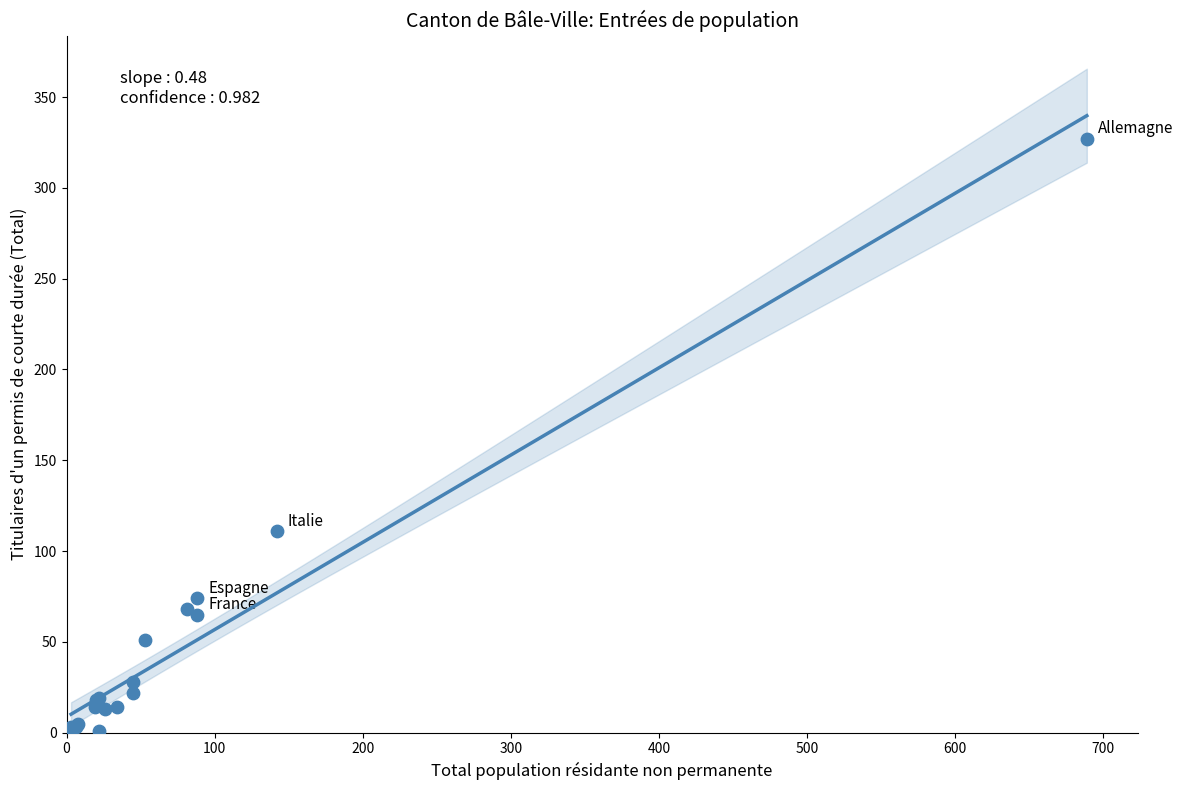

What Y value in the scatter plot is closest to 164?

111